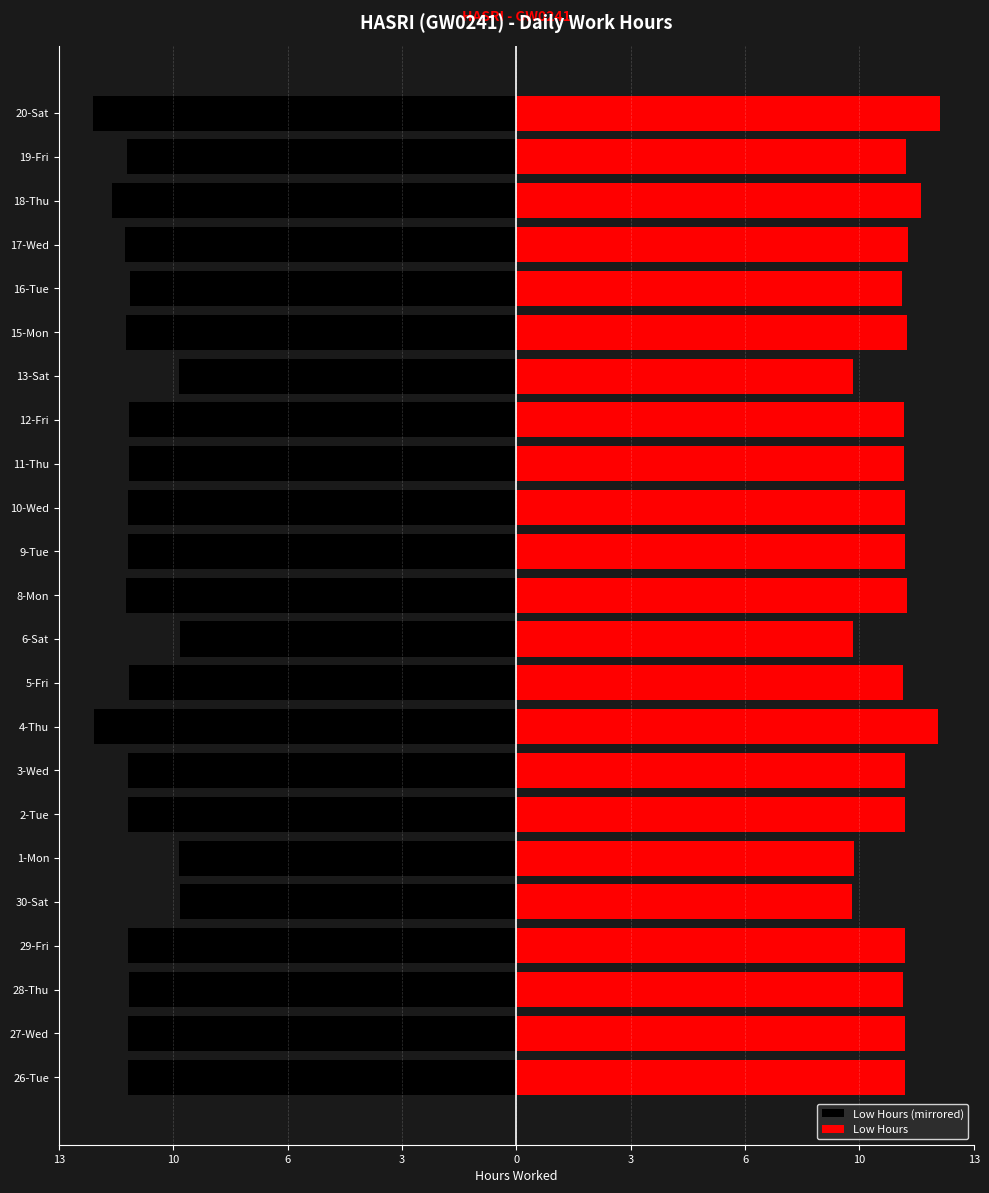

What are all the series names shown in the legend?

Low Hours (mirrored), Low Hours